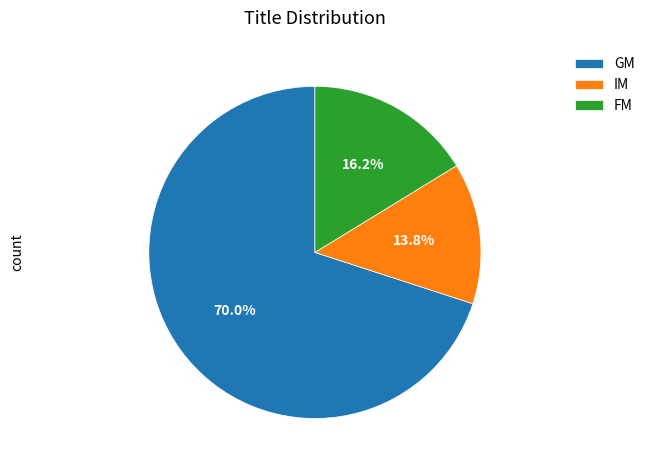

To the nearest percent, what portion does GM represent?

70%